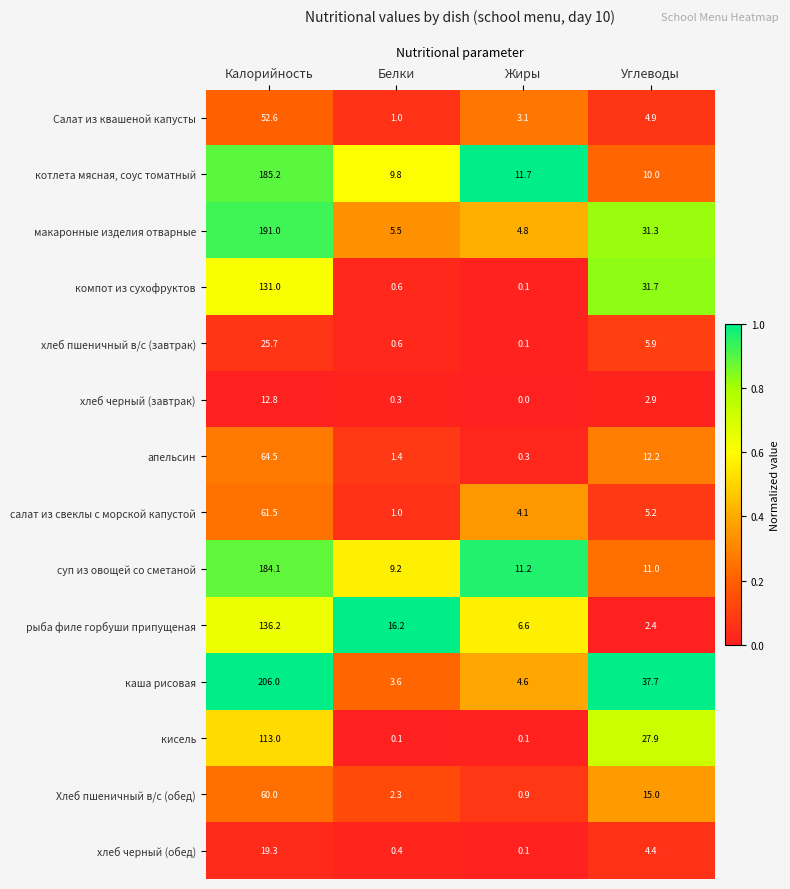

Rank the series by their maximum value, from lowest to highest.

хлеб черный (завтрак), хлеб черный (обед), хлеб пшеничный в/с (завтрак), Салат из квашеной капусты, Хлеб пшеничный в/с (обед), салат из свеклы с морской капустой, апельсин, кисель, компот из сухофруктов, рыба филе горбуши припущеная, суп из овощей со сметаной, котлета мясная, соус томатный, макаронные изделия отварные, каша рисовая